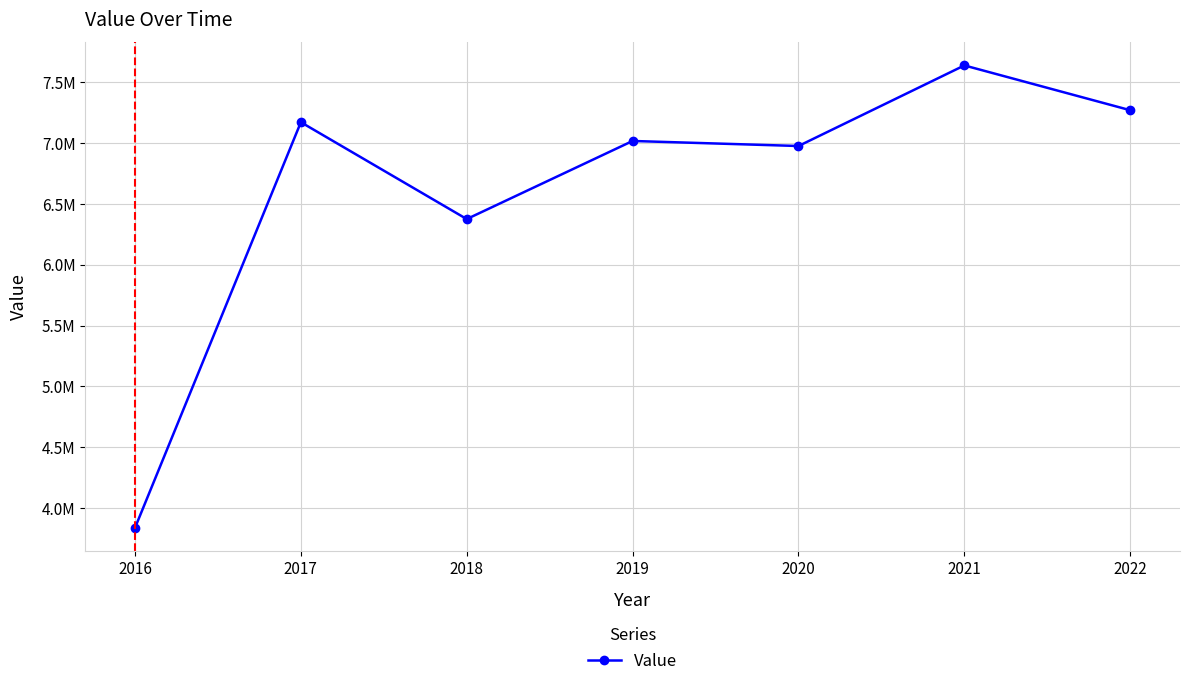

List the labels in order of value, smallest first.

2016, 2018, 2020, 2019, 2017, 2022, 2021